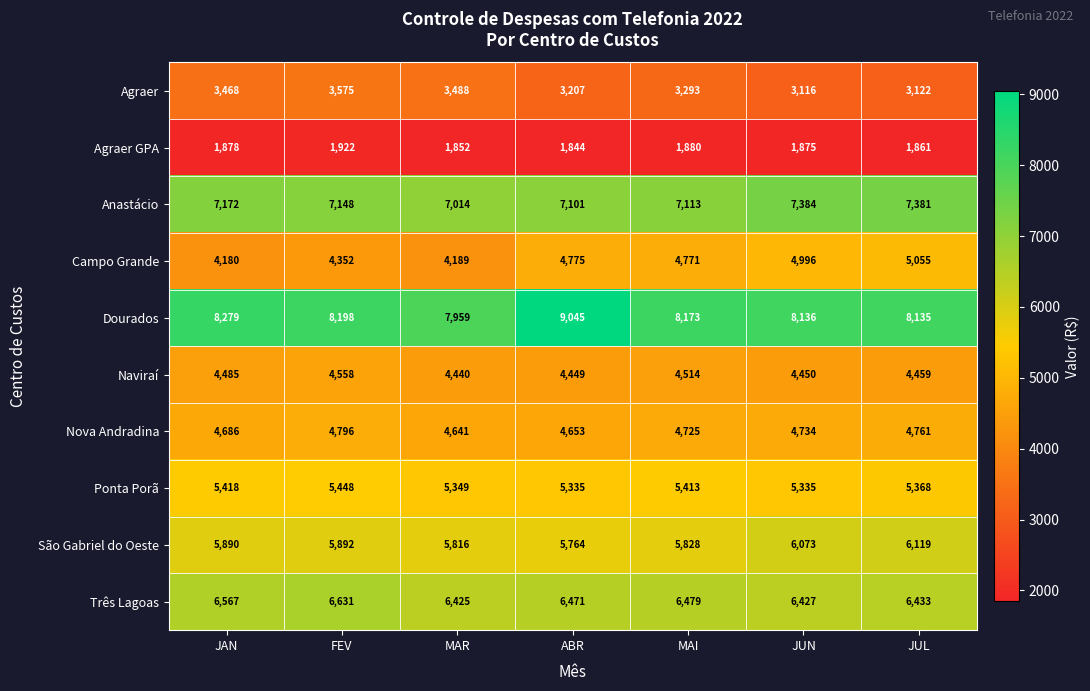

What is the approximate value of Anastácio at JUL?

7381